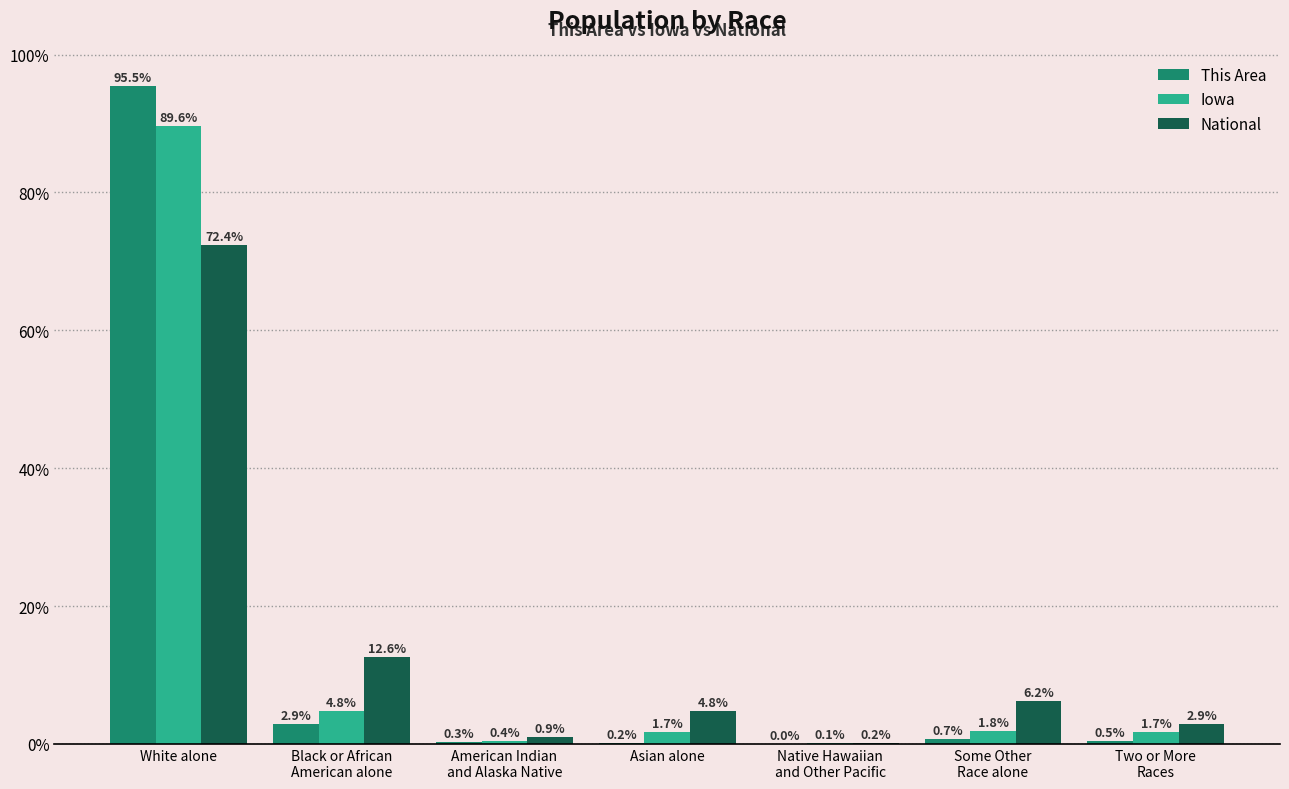

Read the This Area value at Black or African
American alone.

2.9